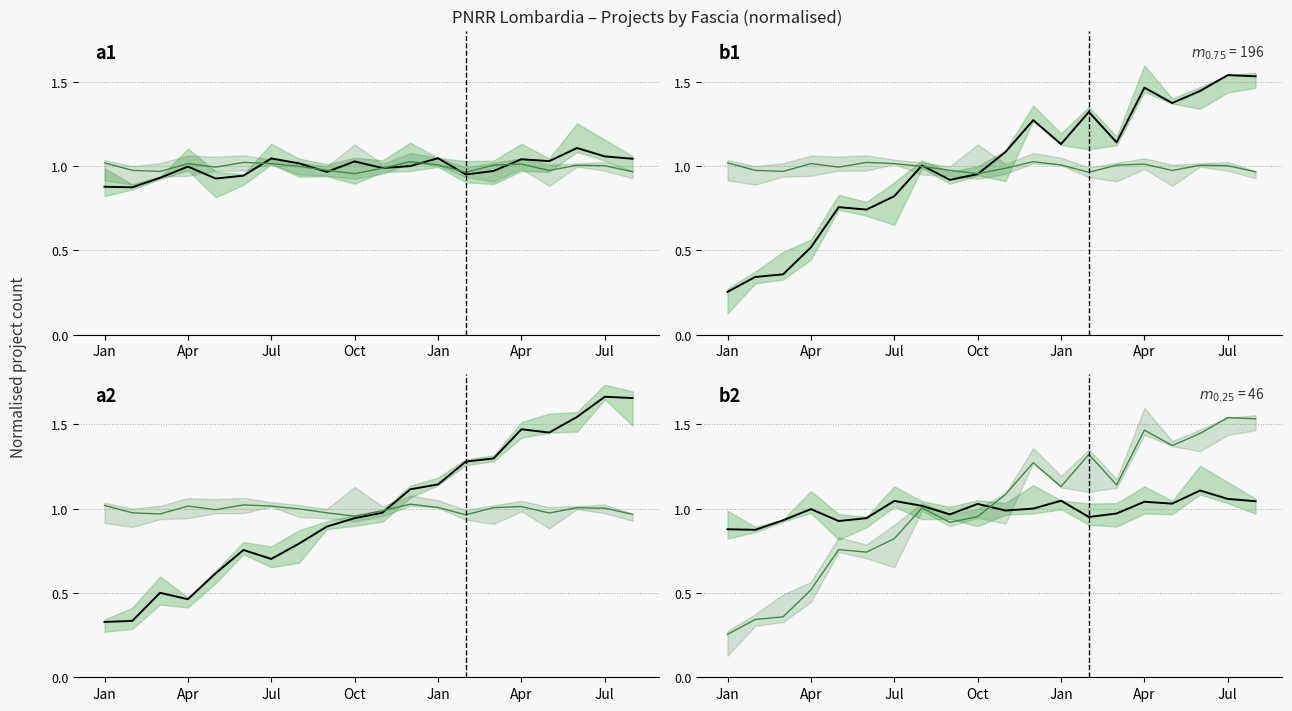

Is the value of Fascia B count at Jan greater than the value of Fascia C count at 12?

No